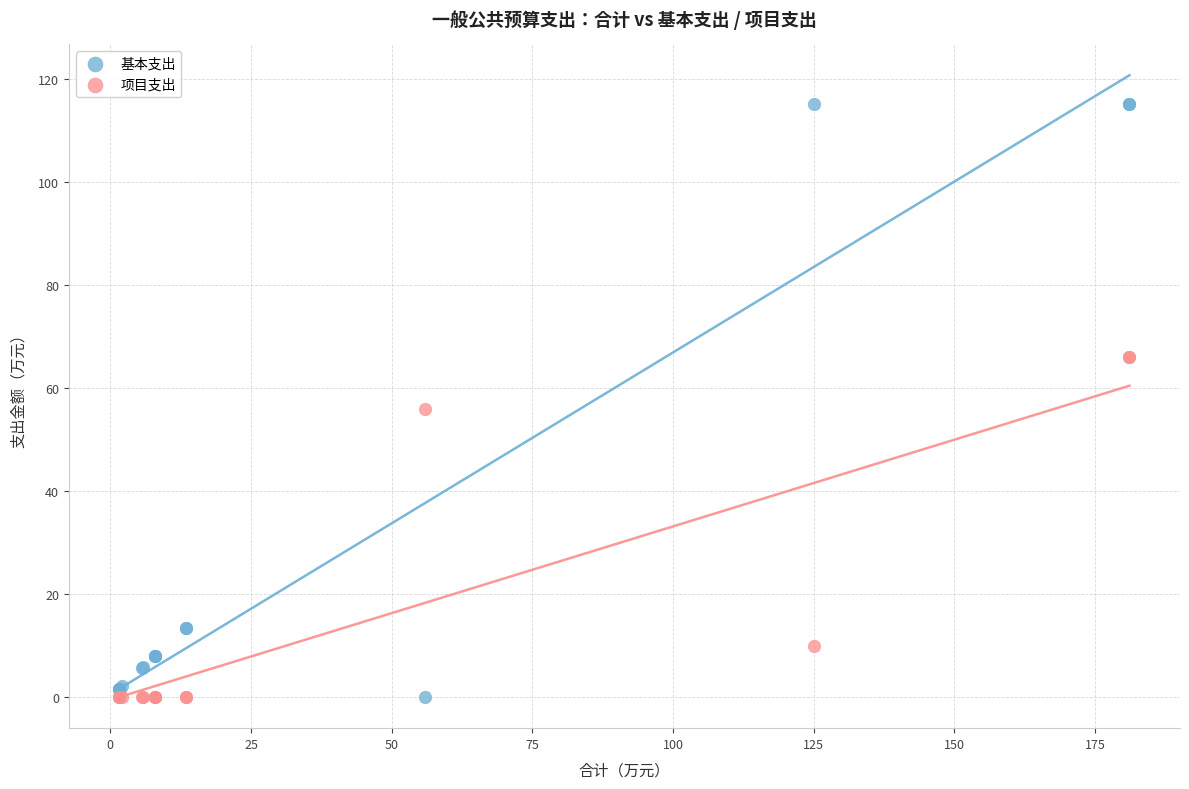

Which series has the widest spread of Y values?

基本支出